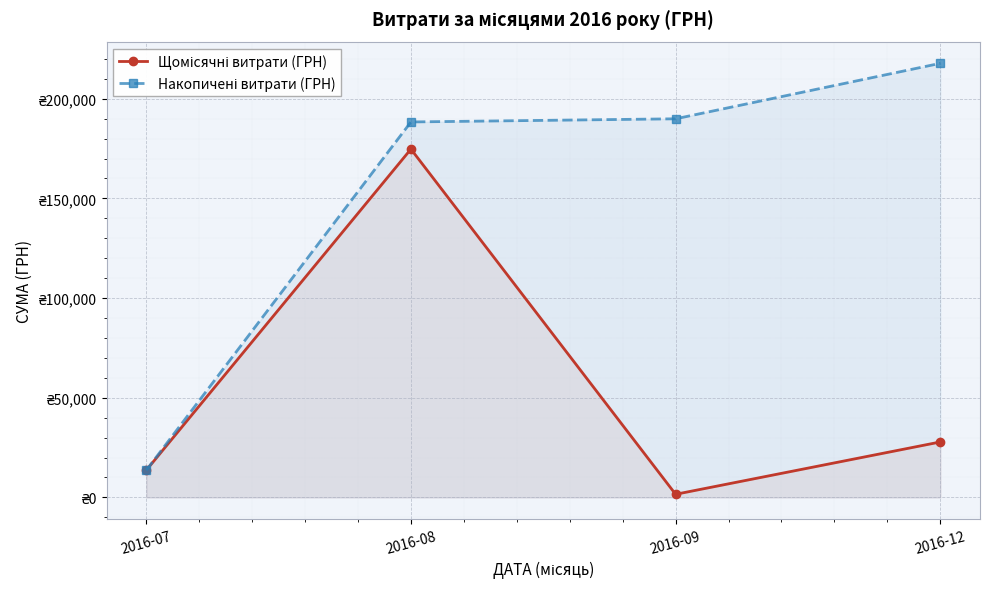

True or false: Накопичені витрати (ГРН) and Щомісячні витрати (ГРН) cross at least once.

False